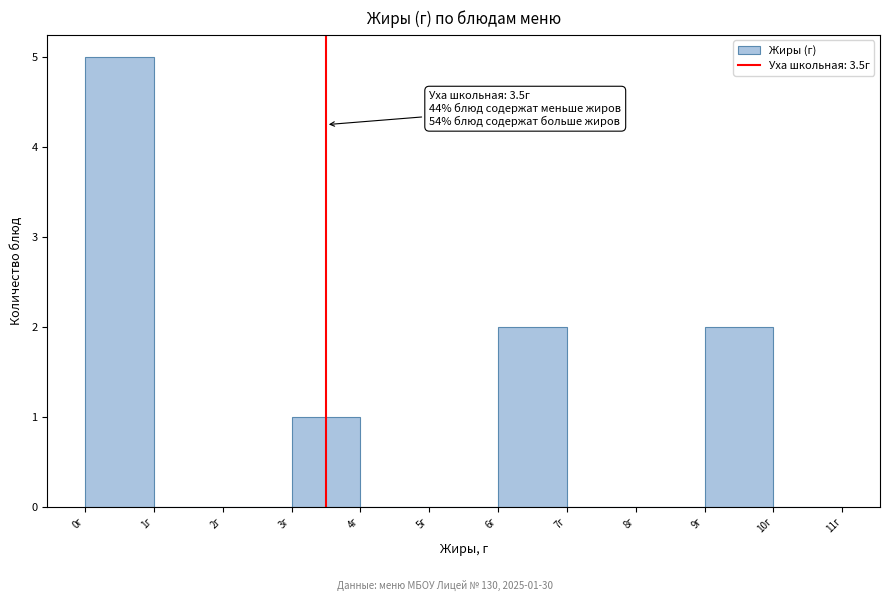

Which range on the x-axis has the tallest bar?

0 to 1